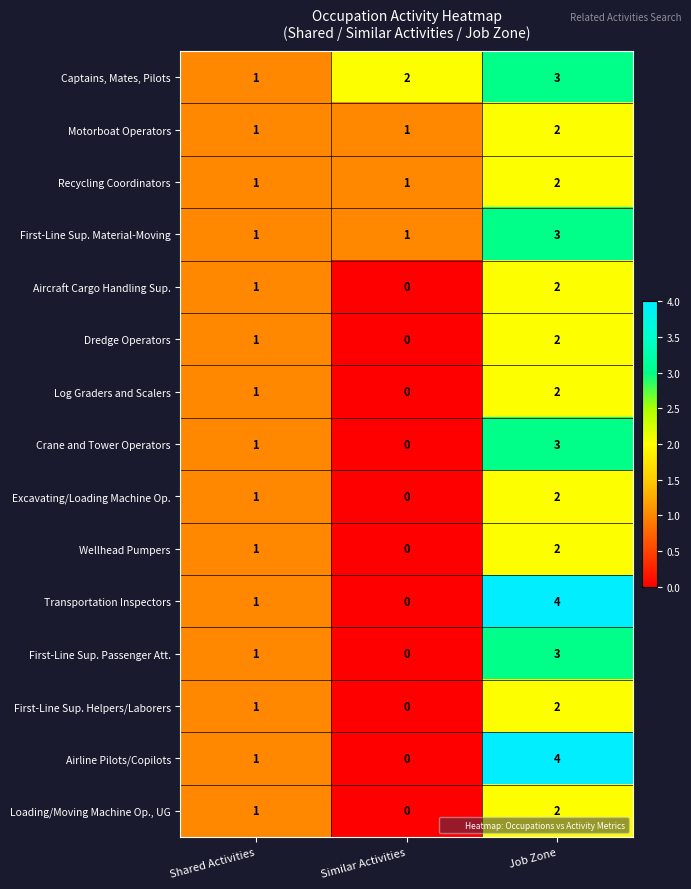

What is the total value across all series at Shared Activities?

15